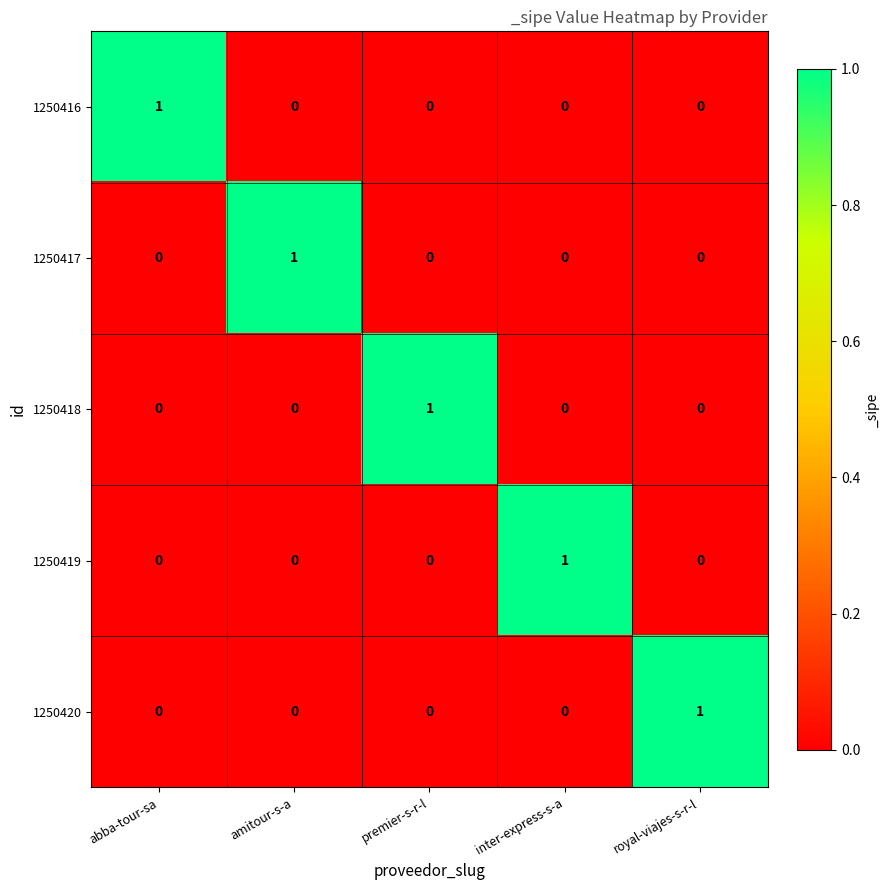

At how many categories does at least one series exceed 0?

5